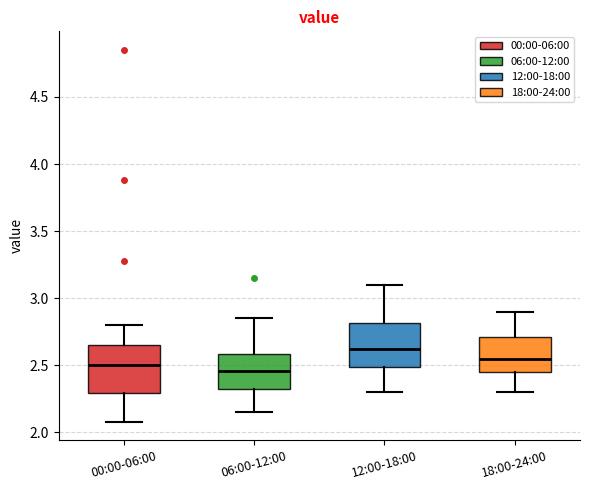

Where is the lower edge of the box for 12:00-18:00 on the y-axis? The values are not printed on the chart, so give them approximately, as read against the axis.

2.50